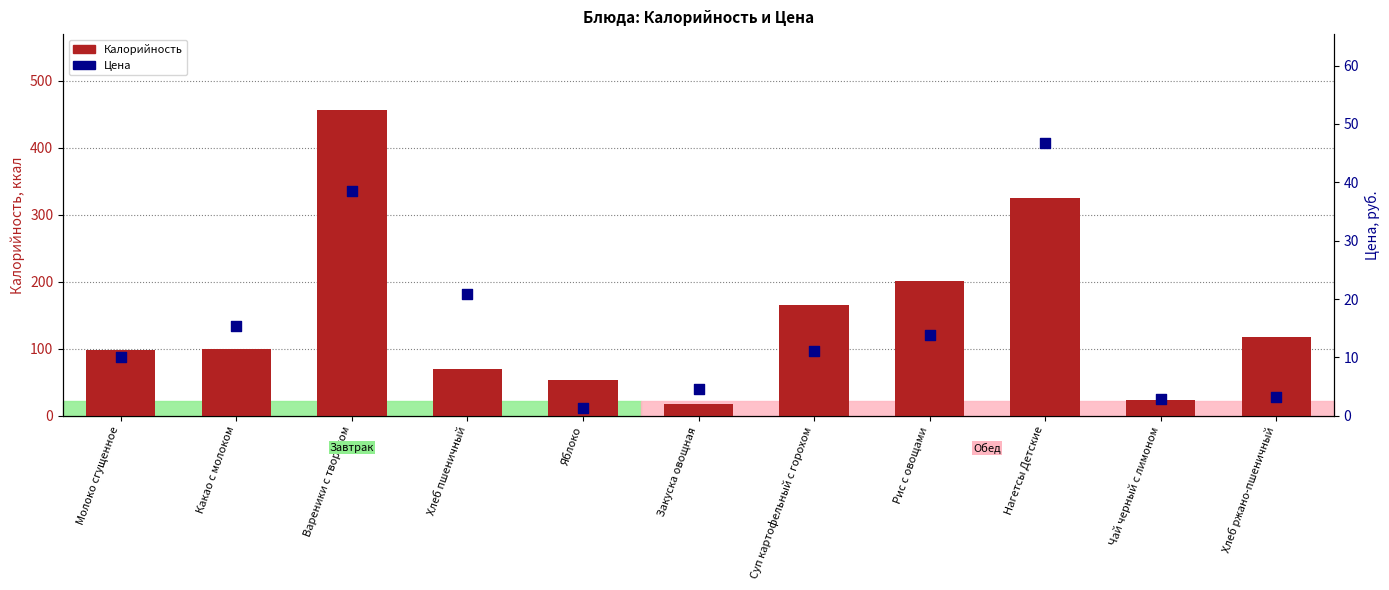

Which series contains the lowest Y value?

Цена